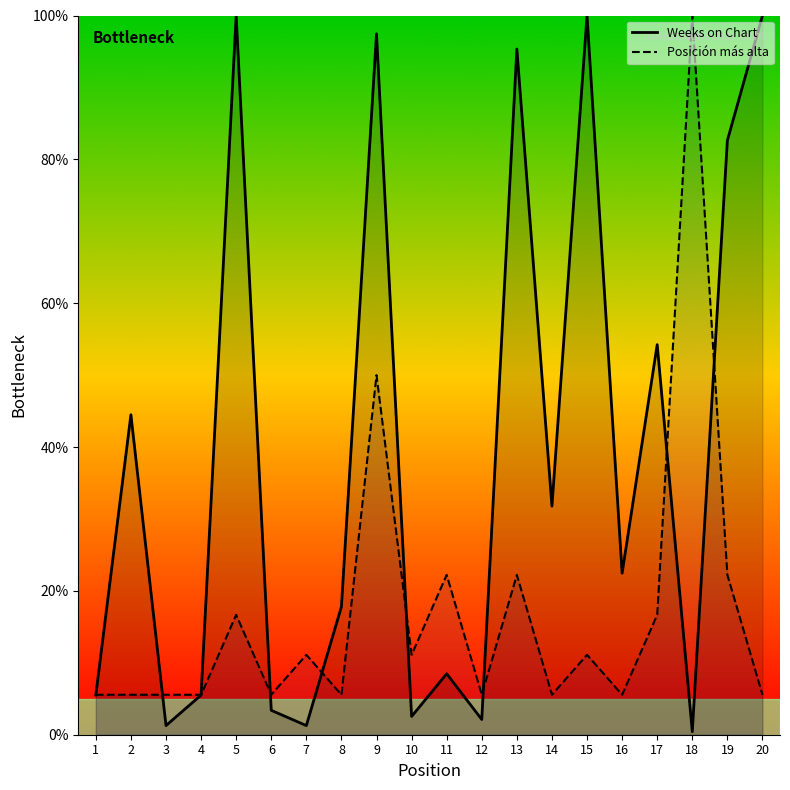

How many interior local valleys does the Posición más alta series have?

6